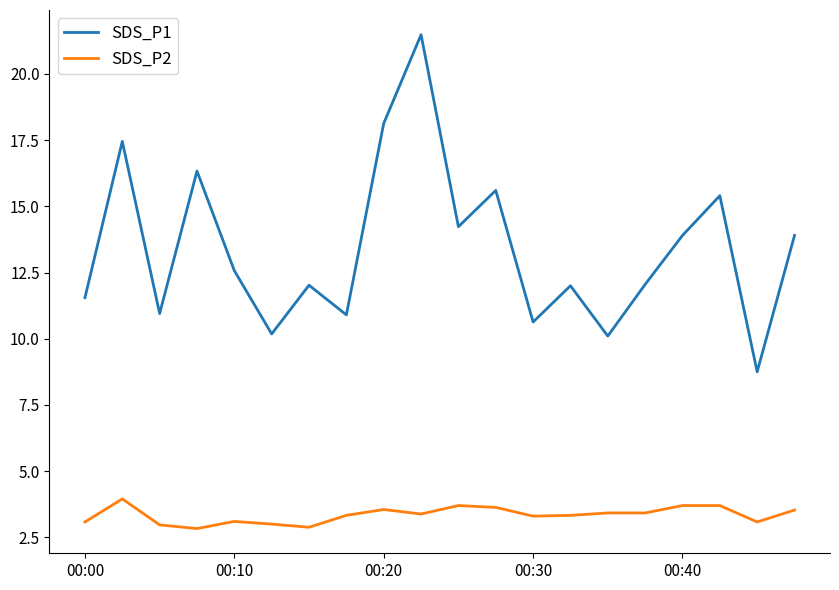

Rank the series by their maximum value, from highest to lowest.

SDS_P1, SDS_P2